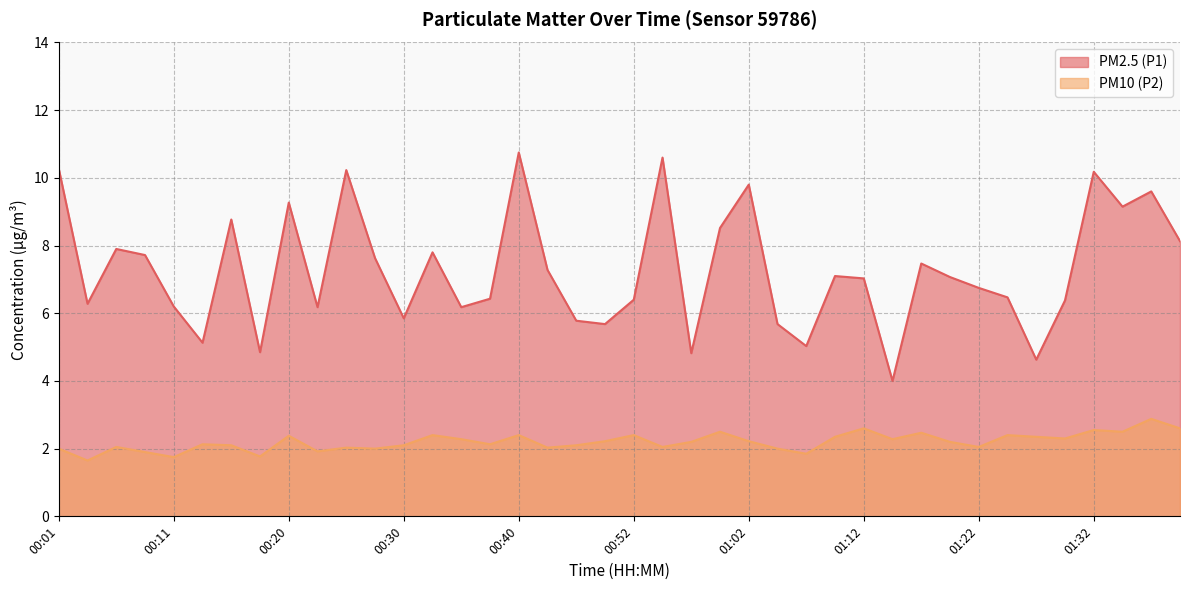

What is the total value across all series at 01:39?

10.7